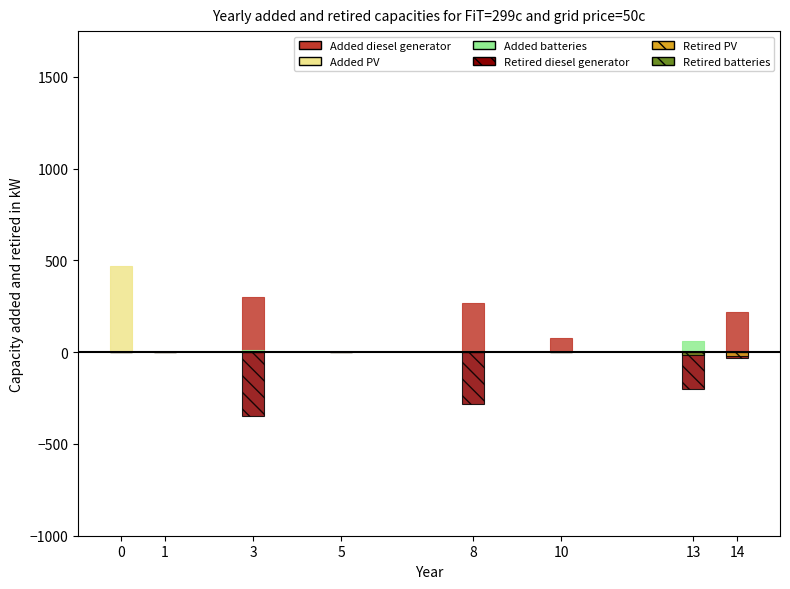

List the series in order of their peak value, lowest first.

Retired diesel generator, Retired PV, Retired batteries, Added batteries, Added diesel generator, Added PV